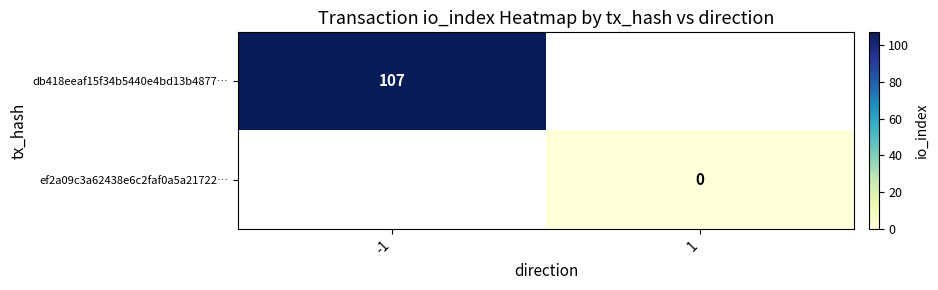

Which label corresponds to the smallest value in the chart?

1